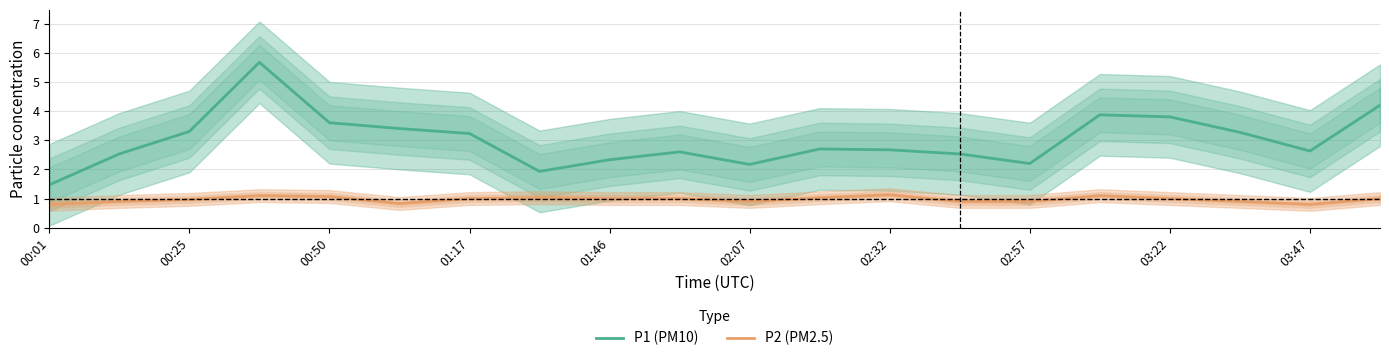

What is the minimum value for P1 (PM10)?

1.5